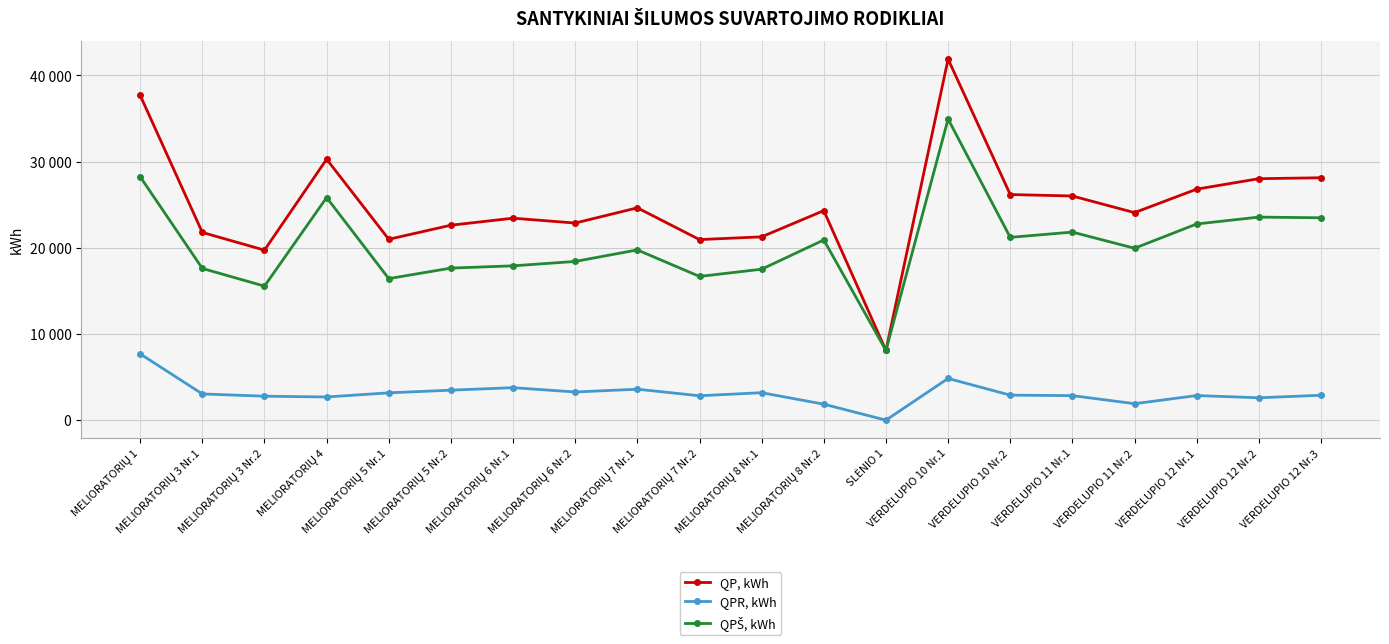

Does the chart have visible grid lines?

Yes